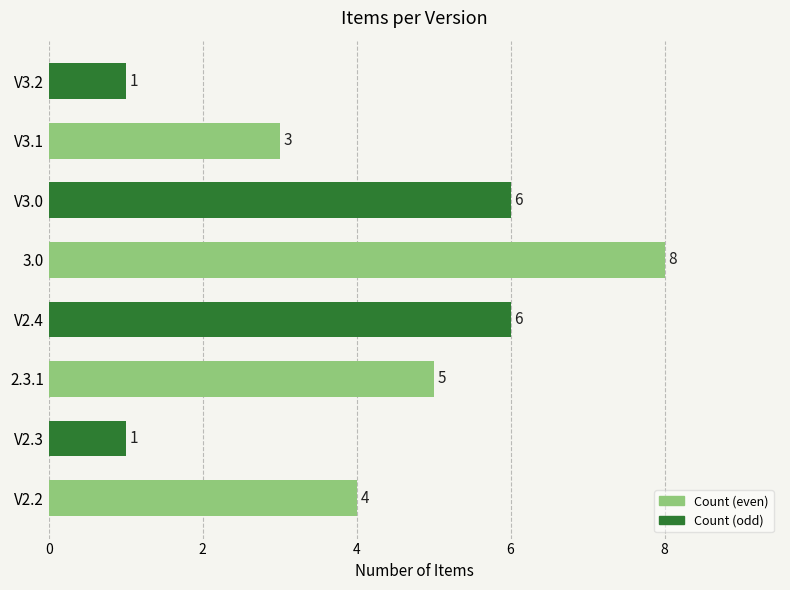

What is the maximum value shown in the chart?

8